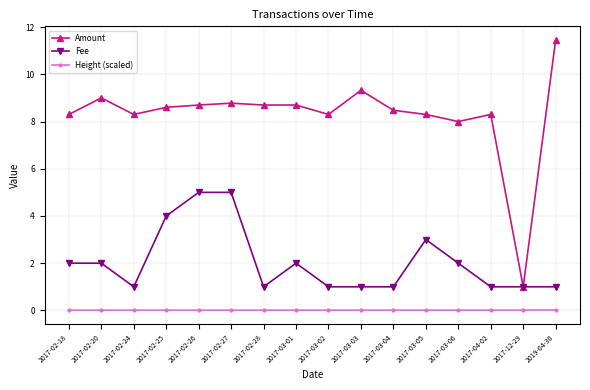

List the series in order of their peak value, highest first.

Amount, Fee, Height (scaled)